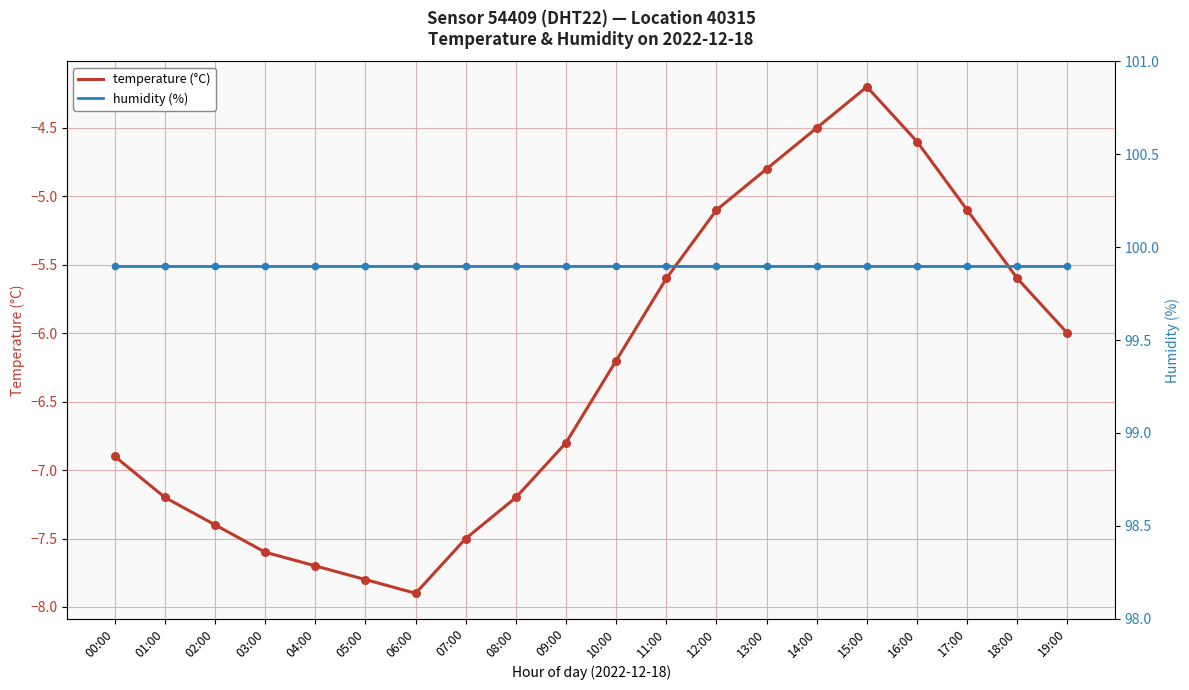

At how many categories does at least one series exceed 27?

20